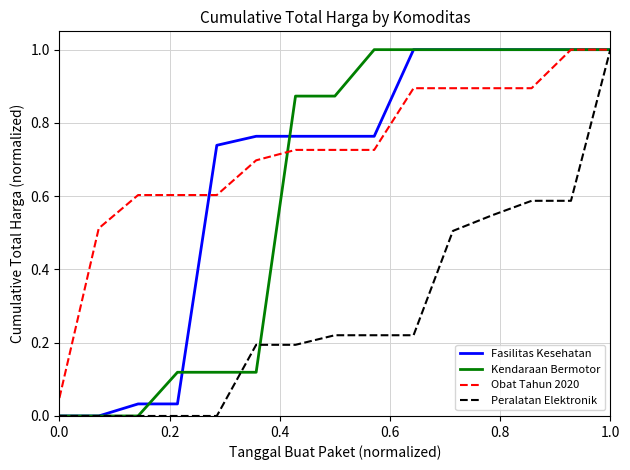

What is the greatest value displayed?

1.0